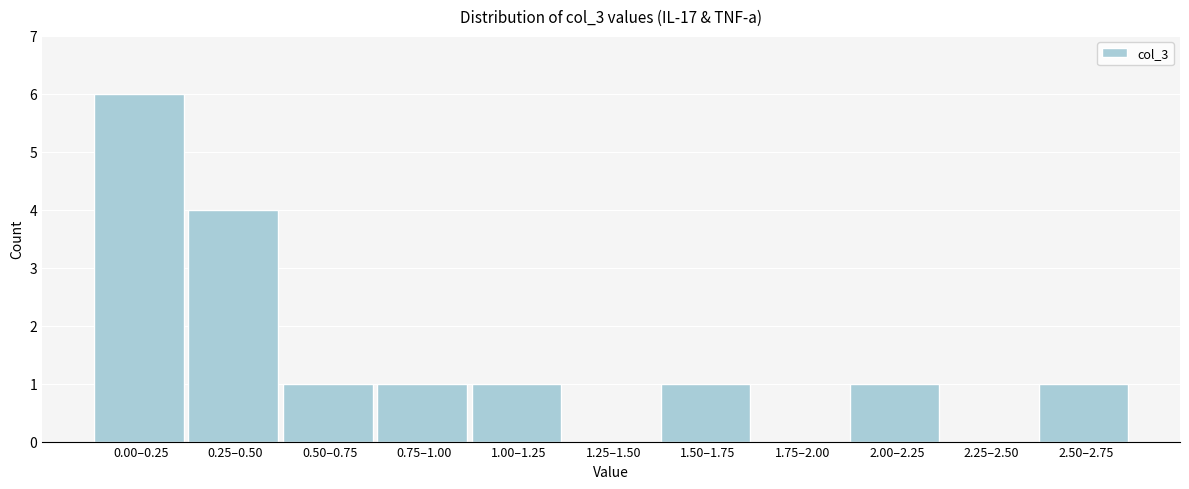

What is the change in value from 0.25–0.50 to 1.75–2.00?

-4